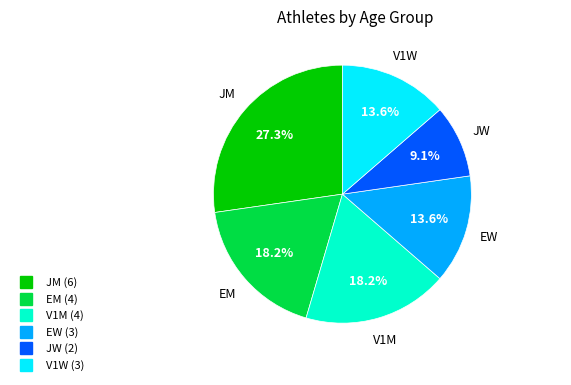

Is there a majority slice in this chart?

No